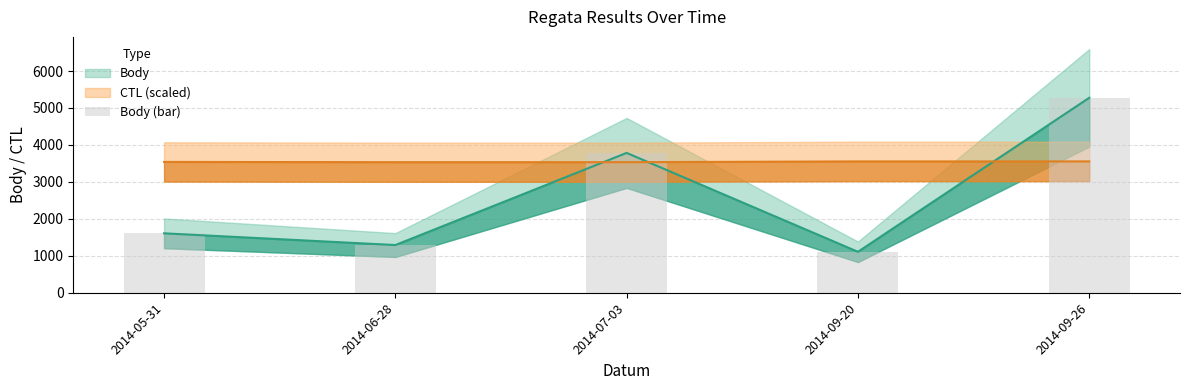

True or false: the data shows 1566 at 2014-07-03.

False